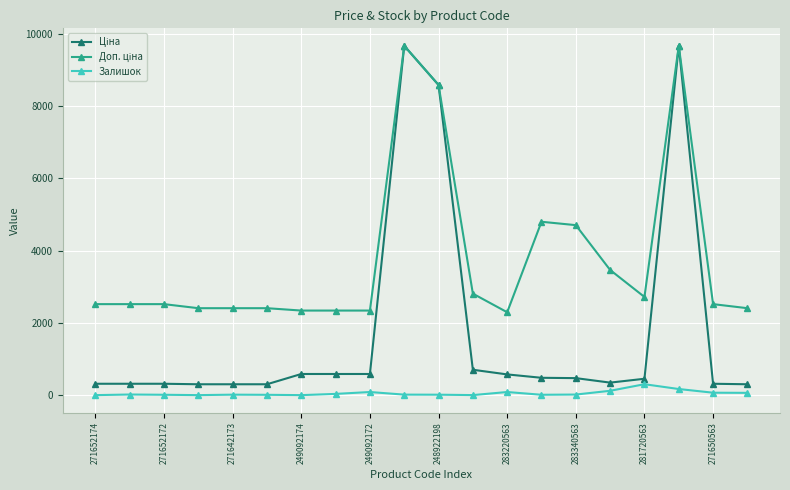

At how many categories does at least one series exceed 8089?

3